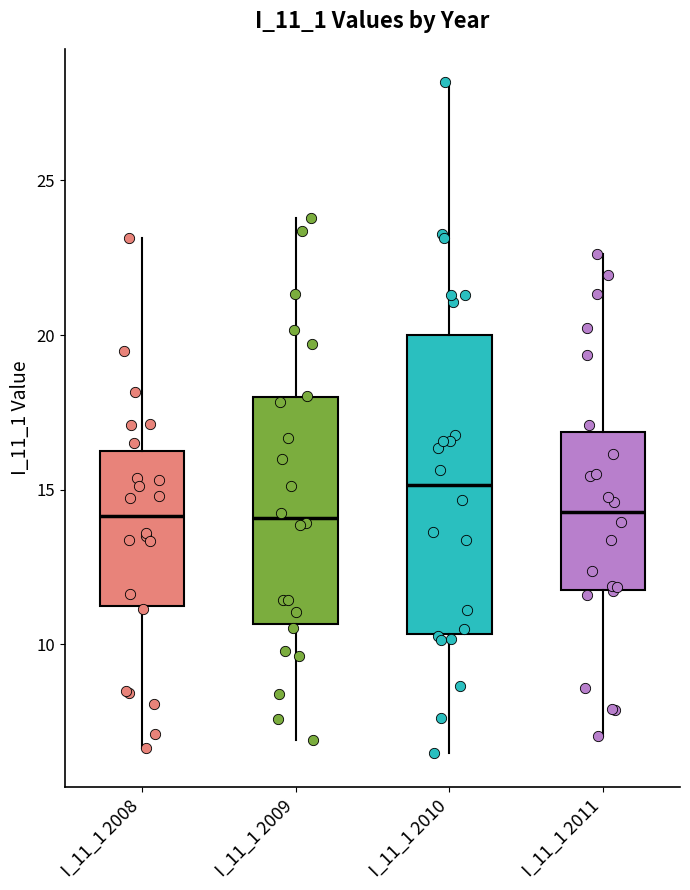

Reading left to right, transcribe this box plot: for each box, give where its median line is, the range the box spans, and where its two whiskers end, as read against the y-axis. The values are not printed on the chart, so give them approximately, as read against the axis.

I_11_1 2008: median 14.0, box 11.5 to 16.0, whiskers 6.5 to 23.0
I_11_1 2009: median 14.0, box 10.5 to 18.0, whiskers 7.0 to 24.0
I_11_1 2010: median 15.0, box 10.5 to 20.0, whiskers 6.5 to 28.0
I_11_1 2011: median 14.5, box 12.0 to 17.0, whiskers 7.0 to 22.5